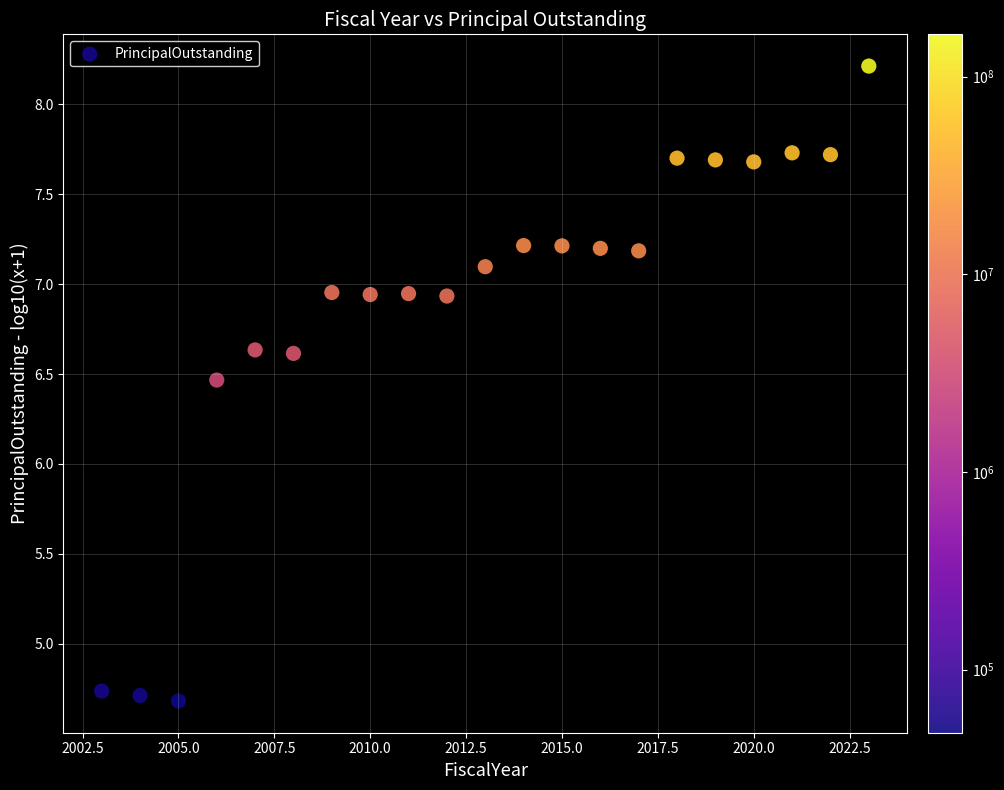

What Y value in the scatter plot is closest to 6?

6.5